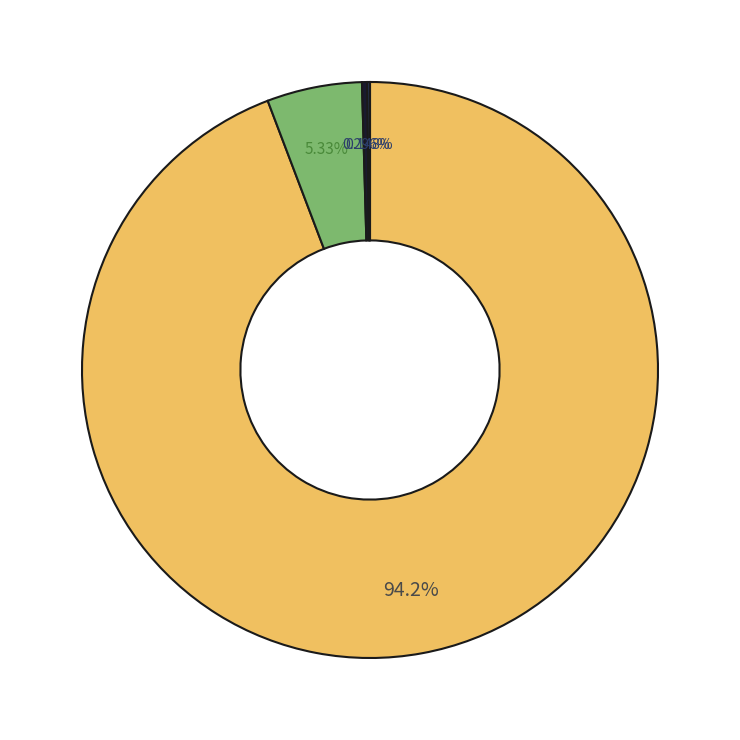

Is there a majority slice in this chart?

Yes